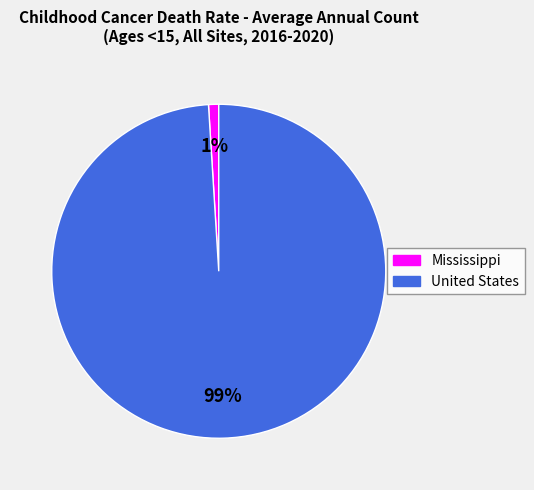

What percentage is the United States slice, to the nearest percent?

99%